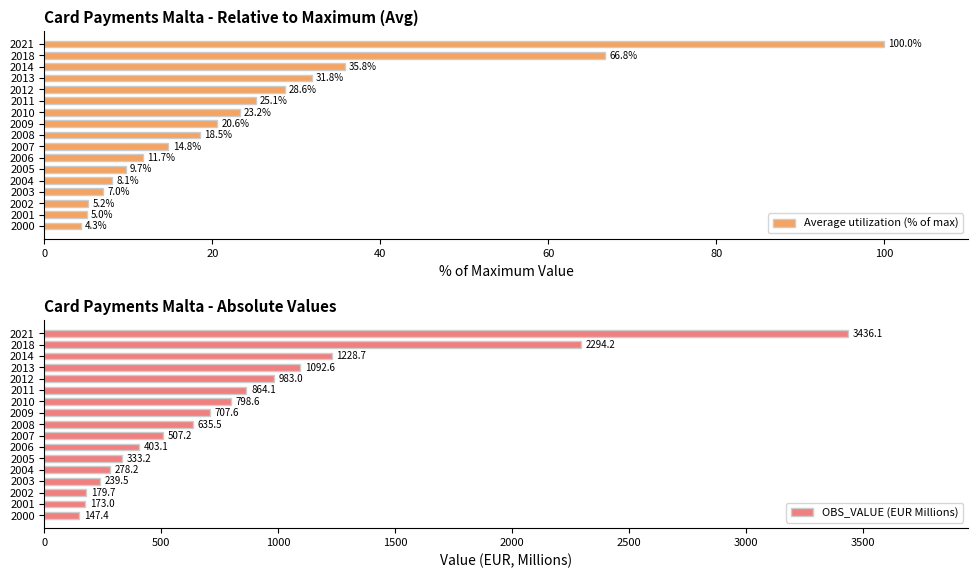

Read the Average utilization (% of max) value at 2002.

5.2